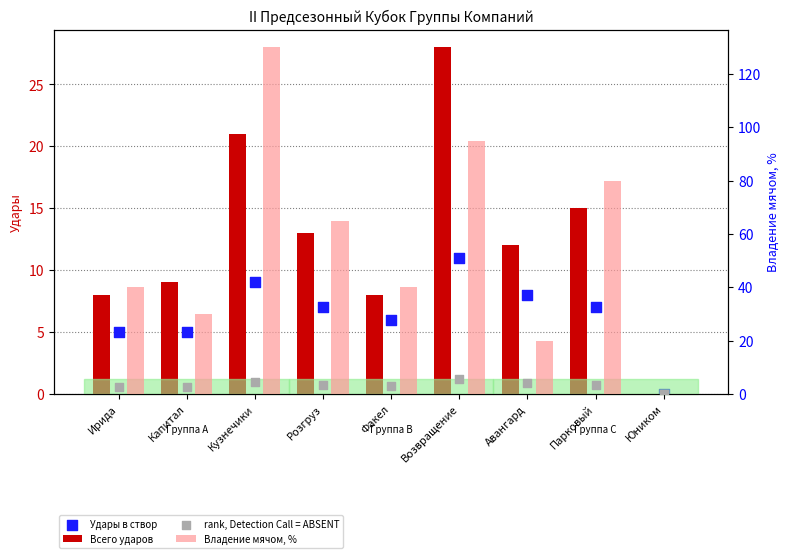

At which category is the sum across all series the highest?

Кузнечики